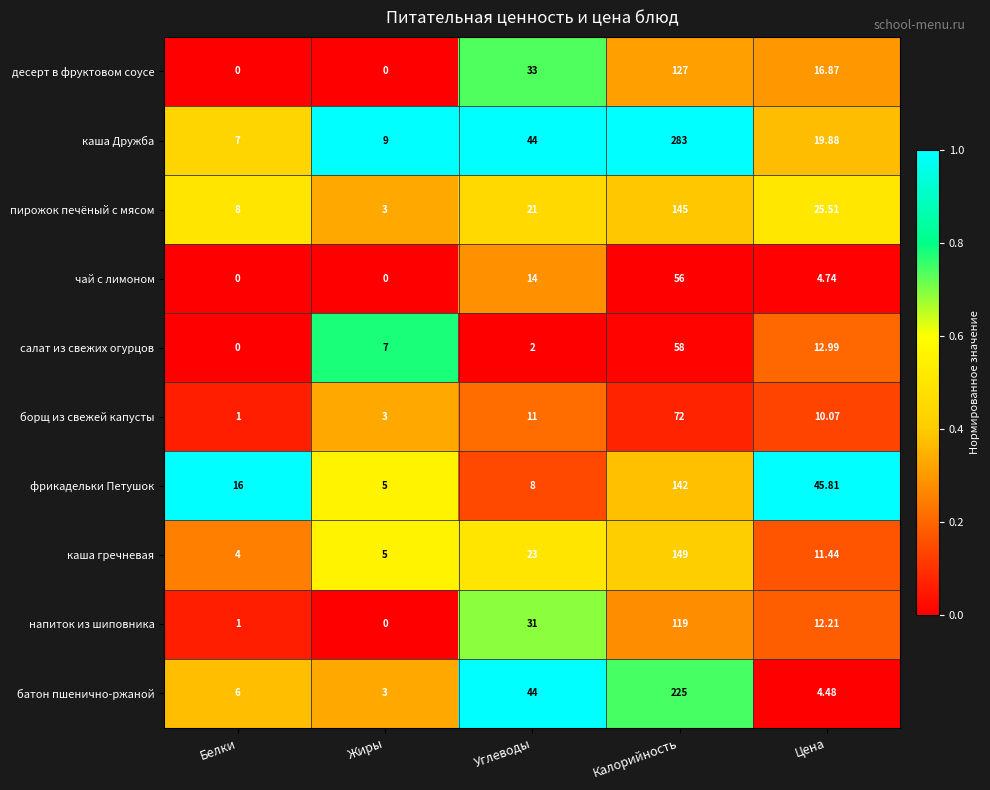

What is the total value across all series at Цена?

164.0